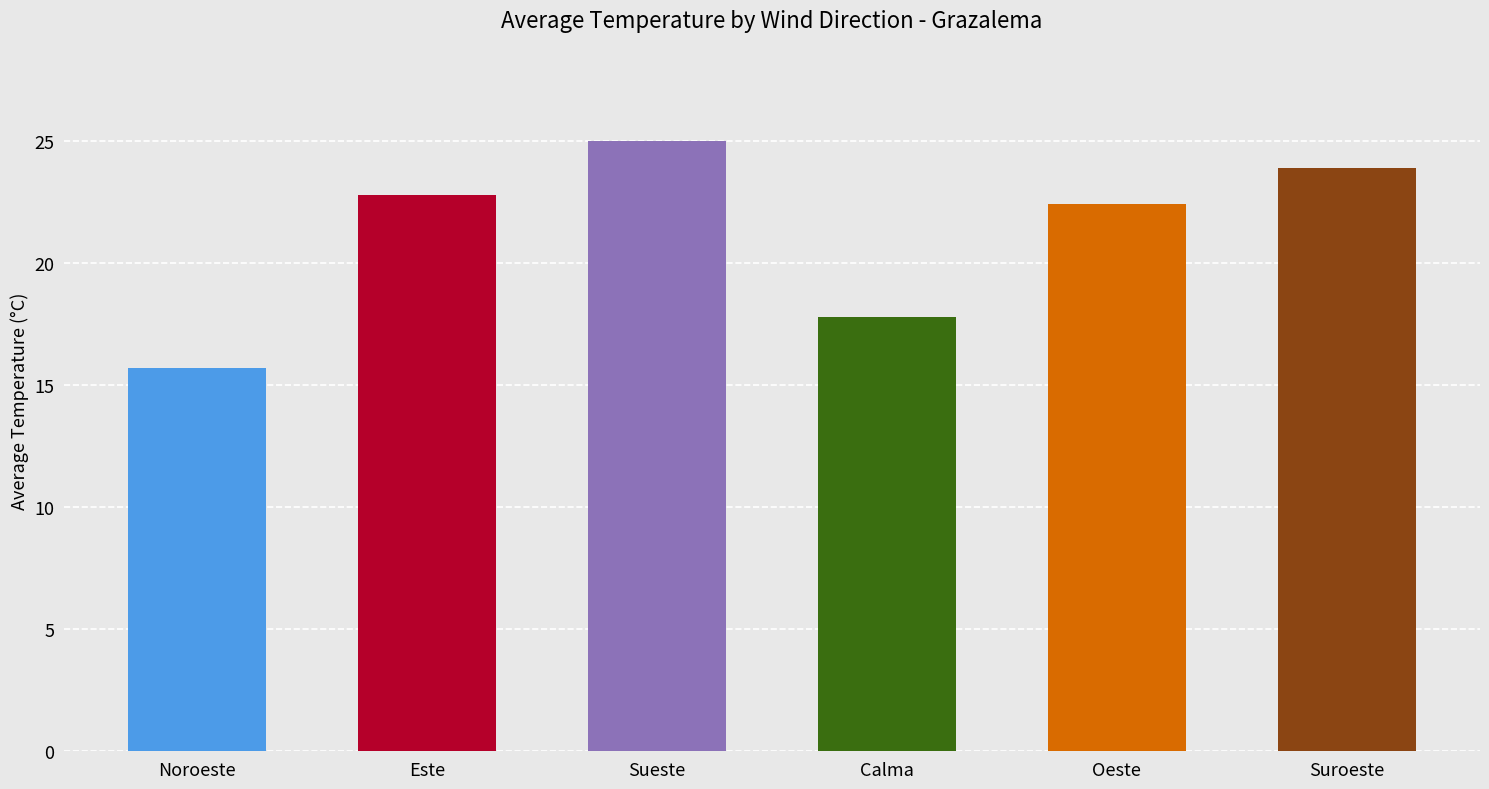

Rank the categories by value from highest to lowest.

Sueste, Suroeste, Este, Oeste, Calma, Noroeste